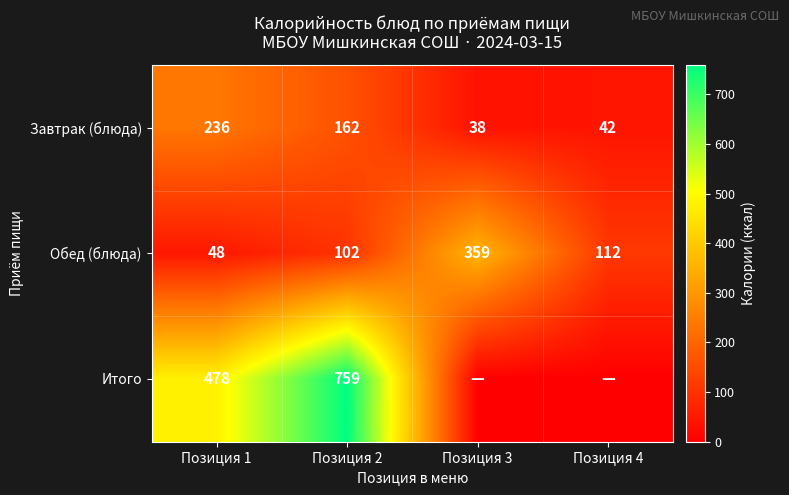

At how many categories does at least one series exceed 405?

2